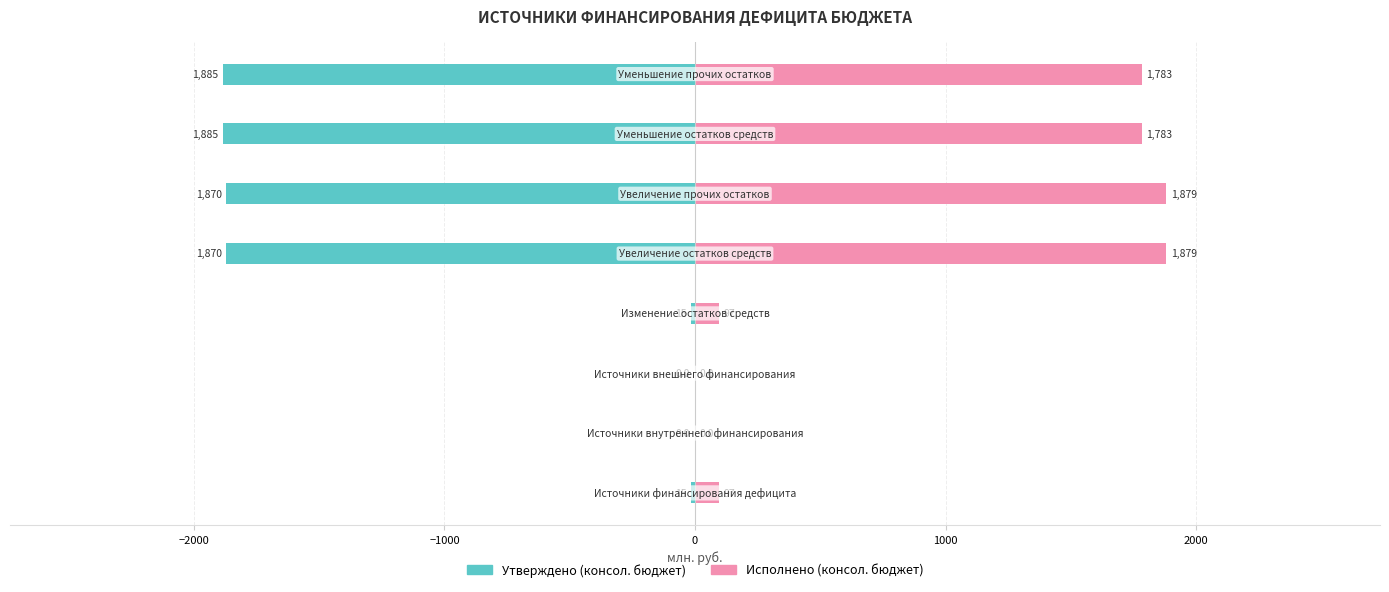

Which series has the widest spread of values?

Утверждено (консол. бюджет)